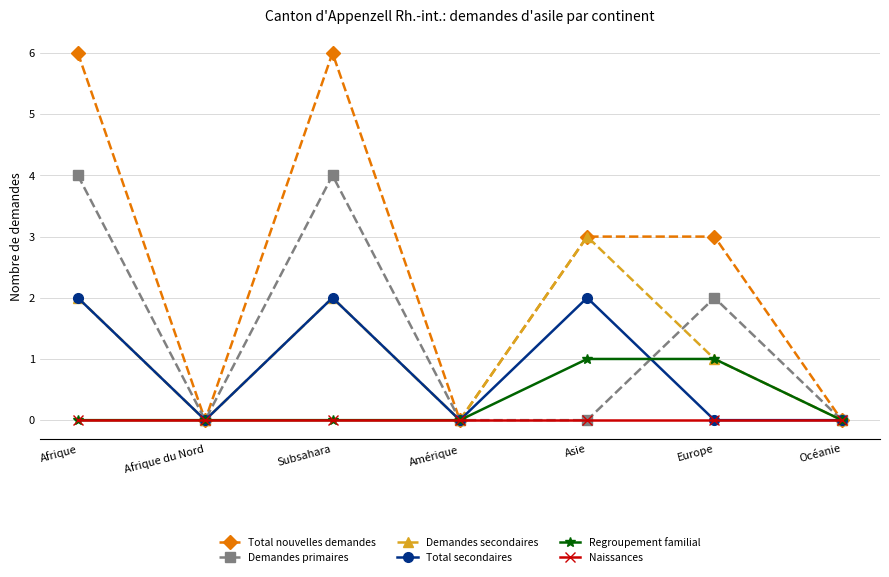

Rank the series by their maximum value, from lowest to highest.

Naissances, Regroupement familial, Total secondaires, Demandes secondaires, Demandes primaires, Total nouvelles demandes